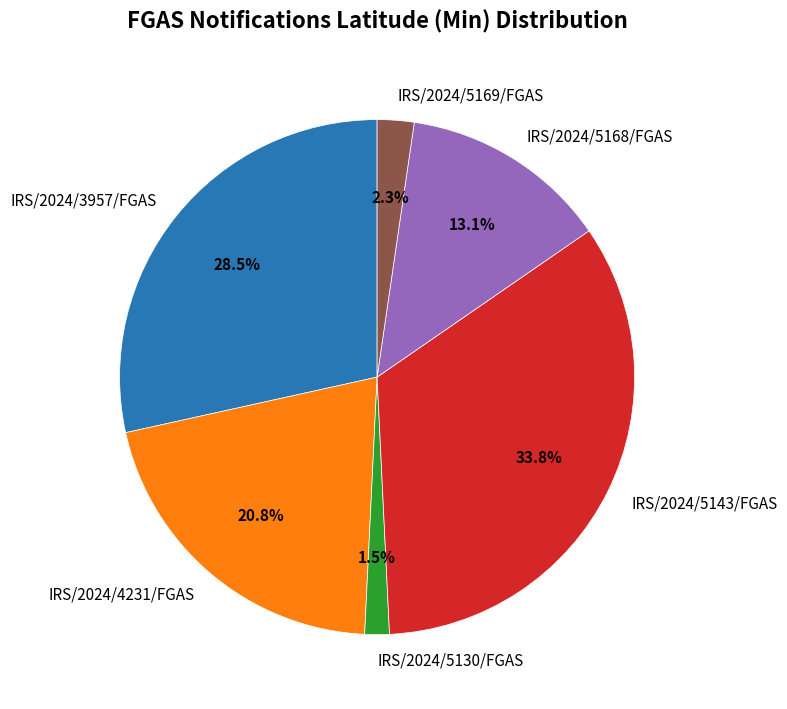

To the nearest percent, what is the difference between the IRS/2024/5168/FGAS and IRS/2024/5169/FGAS slice percentages?

11%